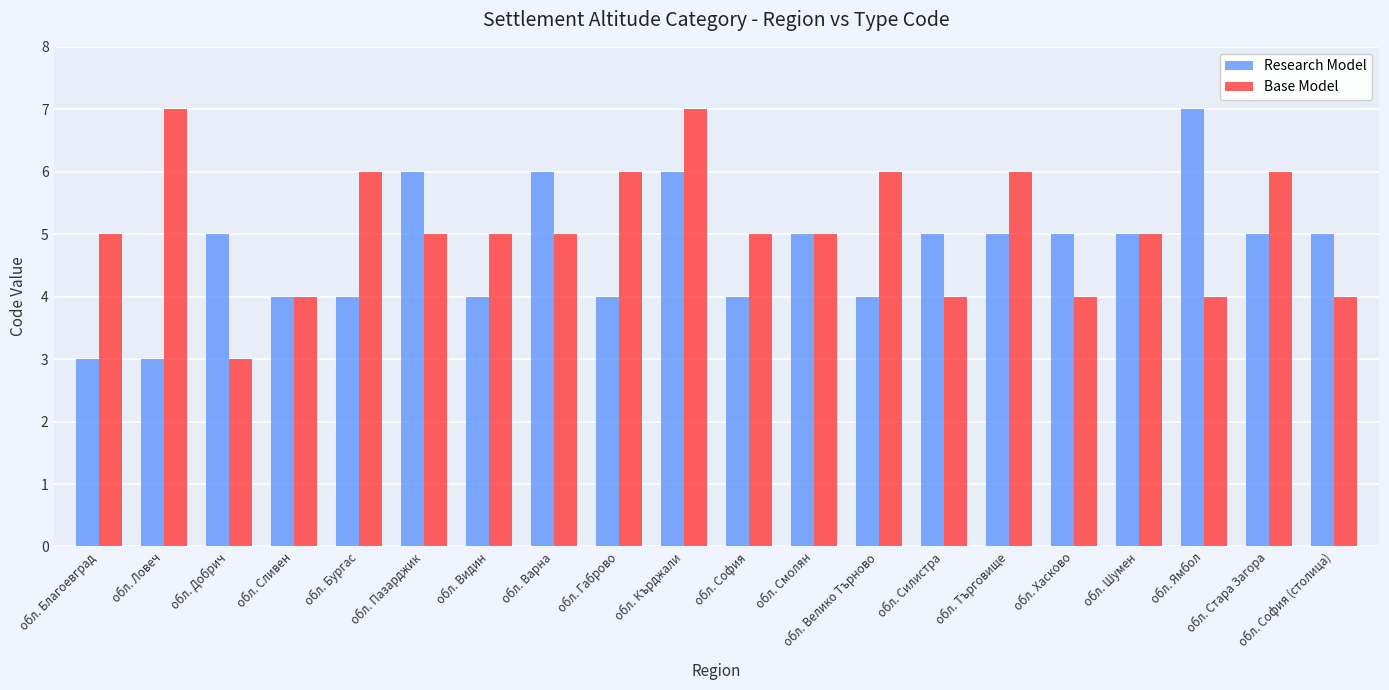

At обл. Габрово, list the series in order from largest to smallest.

Base Model, Research Model